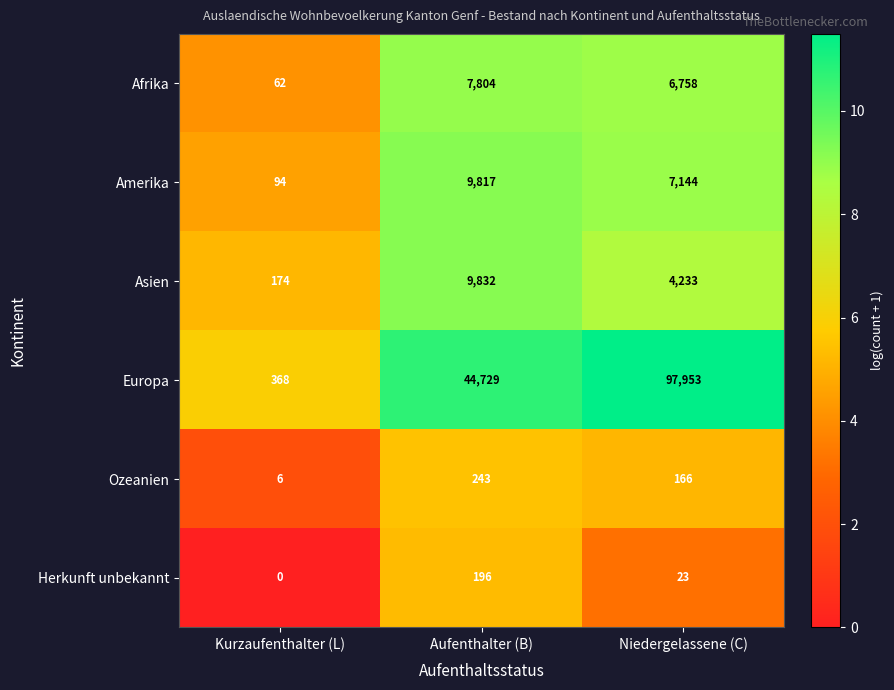

What is the spread (max minus min) of values at Niedergelassene (C)?

97930